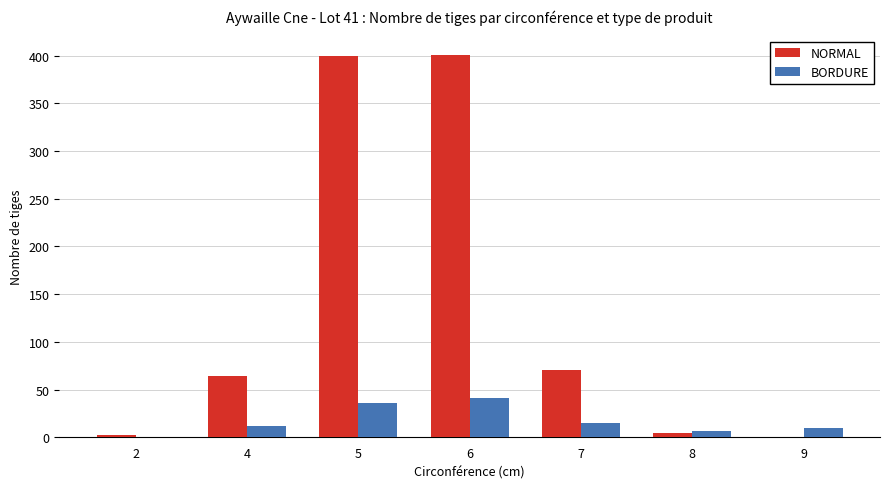

What are all the series names shown in the legend?

NORMAL, BORDURE